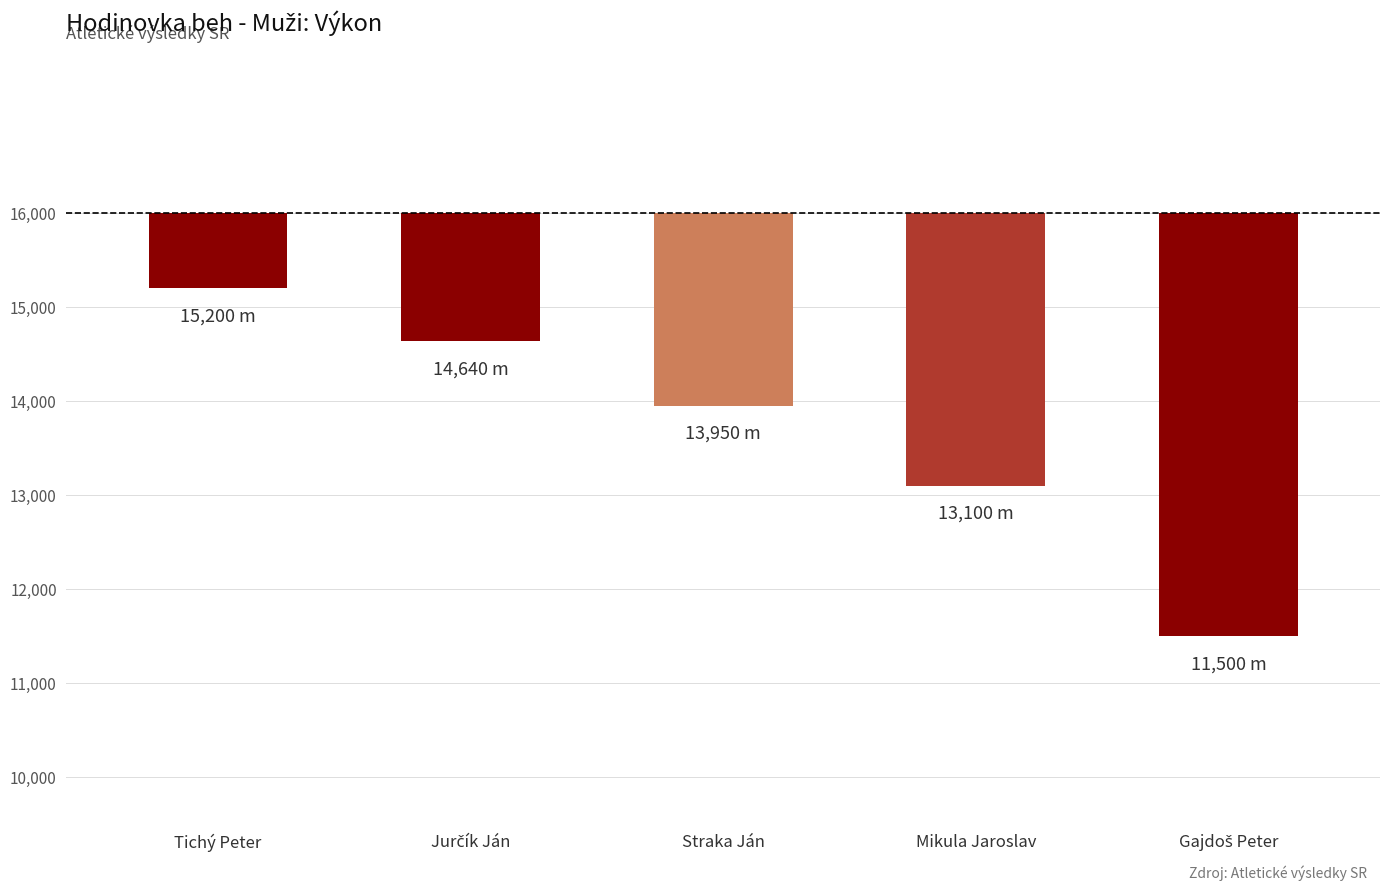

Reading left to right, transcribe all the data shown in this chart.

Tichý Peter=-800	Jurčík Ján=-1360	Straka Ján=-2050	Mikula Jaroslav=-2900	Gajdoš Peter=-4500